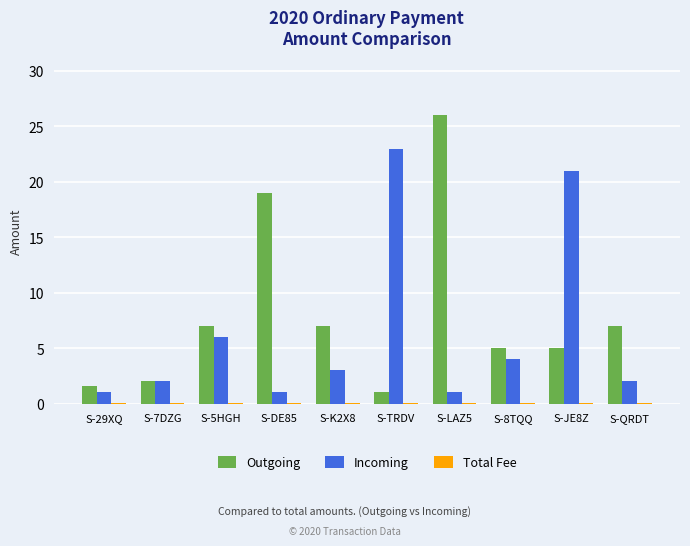

Which series changed the most between S-7DZG and S-8TQQ?

Outgoing